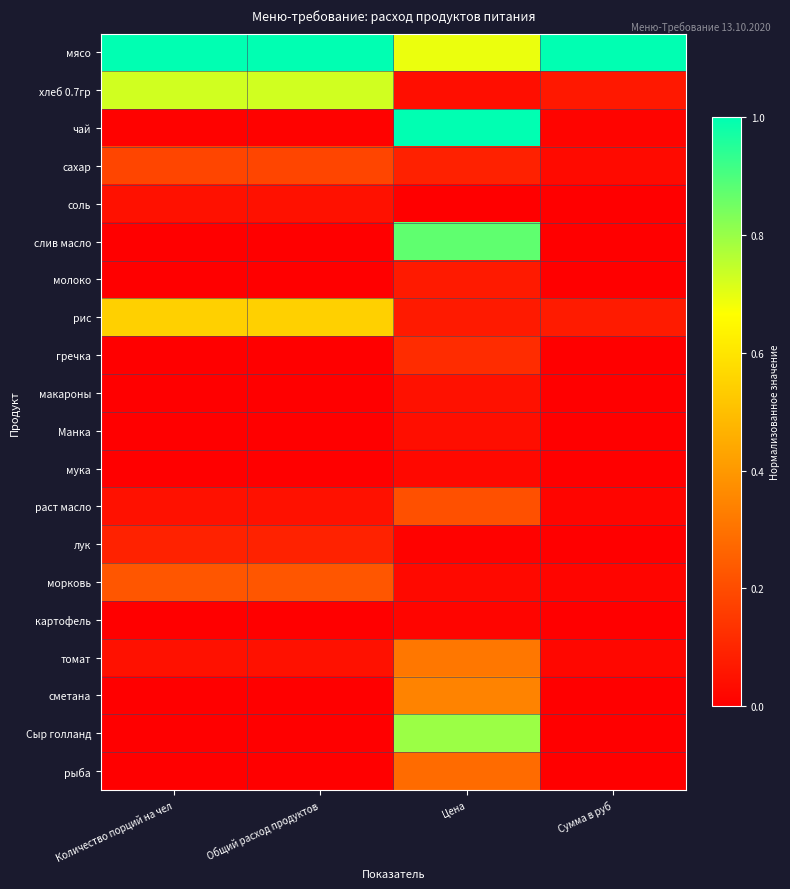

What is the greatest value displayed?

1.0